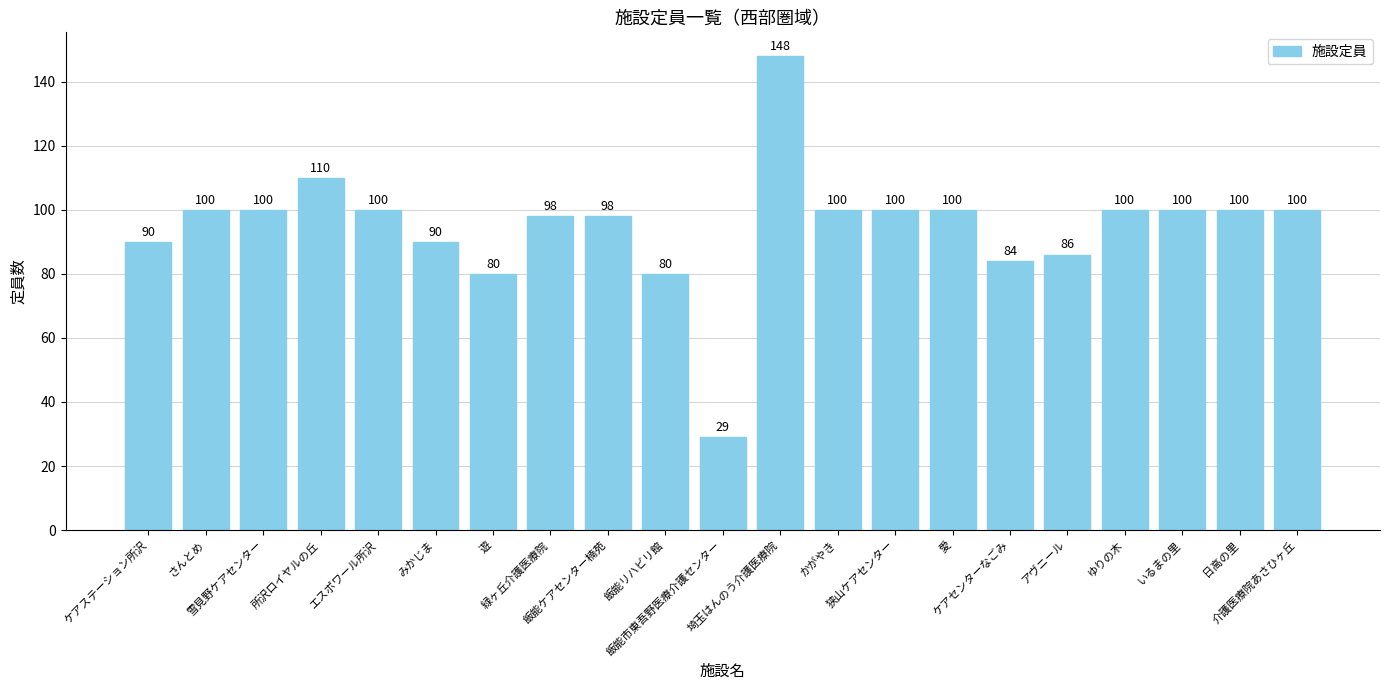

Between ケアステーション所沢 and さんとめ, which is larger?

さんとめ